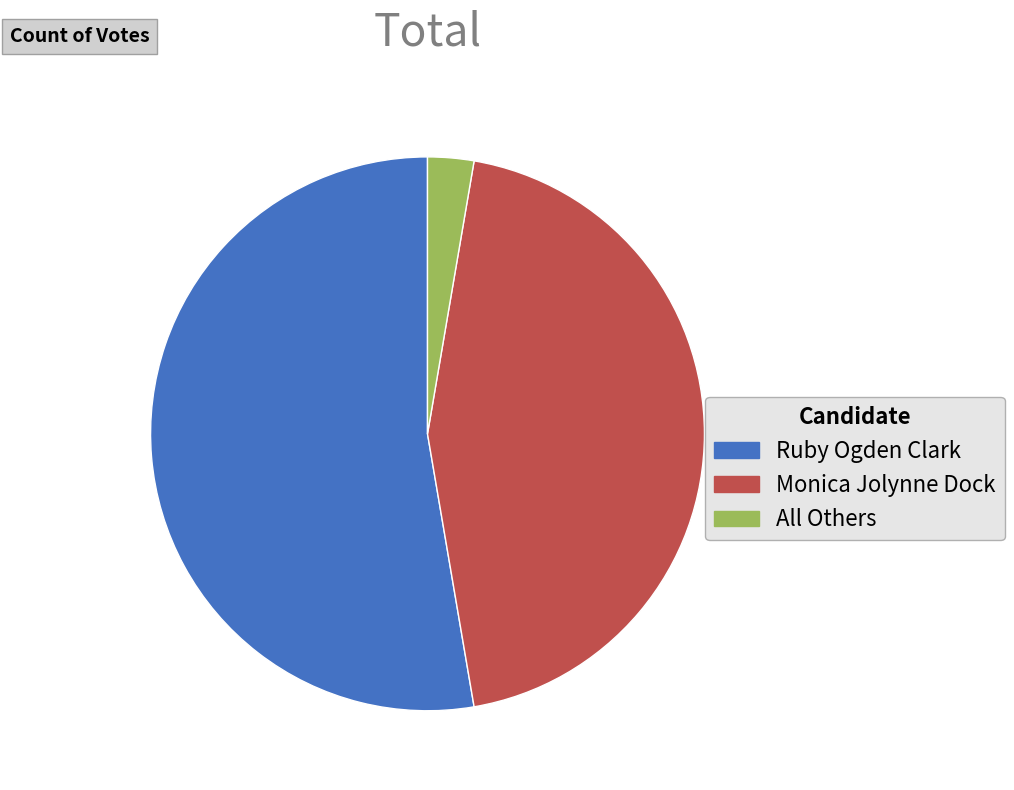

What is the ratio of the value at Monica Jolynne Dock to the value at All Others?

16.6